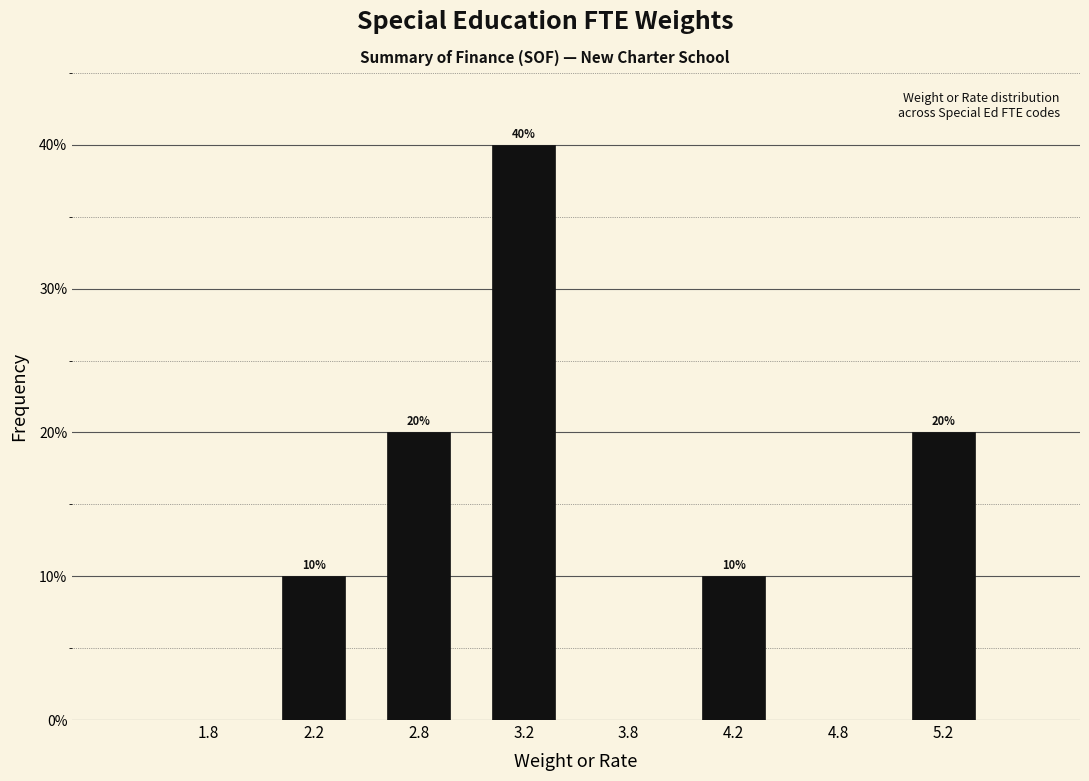

Reading right to left, what are all the values shown in this chart?

5.2=20	4.8=0	4.2=10	3.8=0	3.2=40	2.8=20	2.2=10	1.8=0